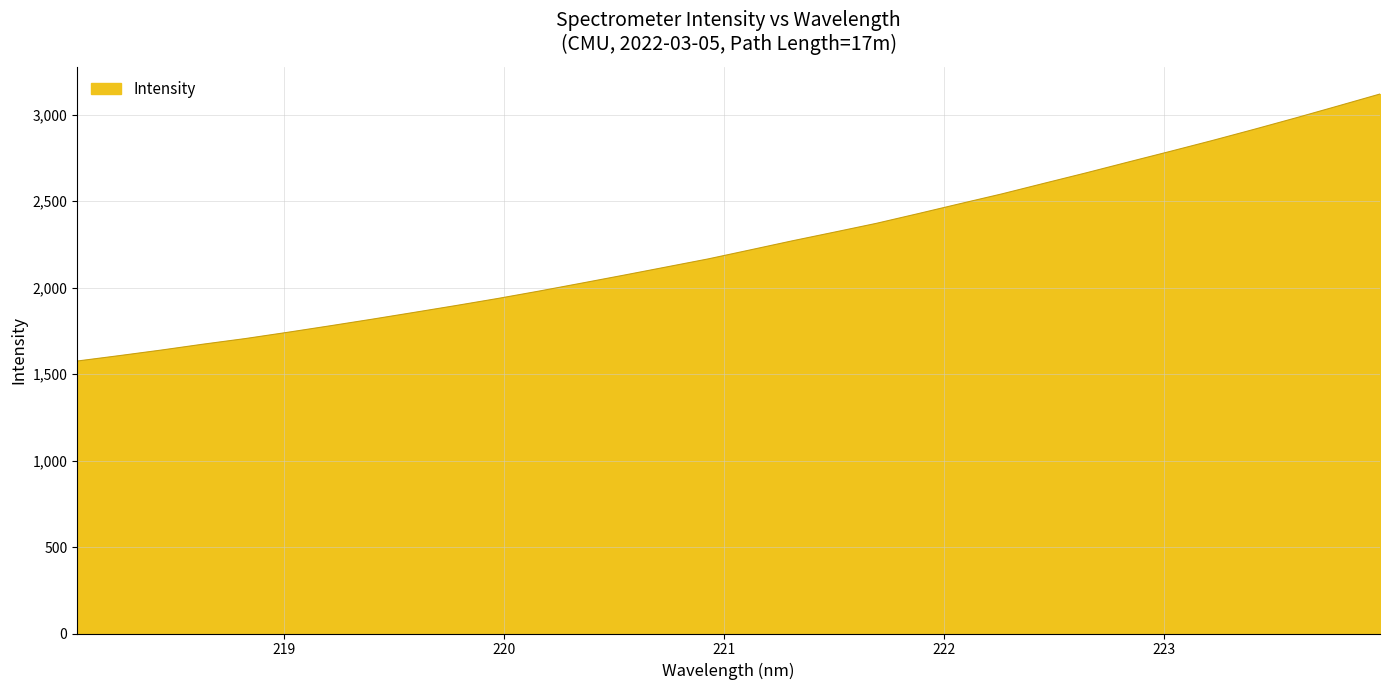

What is the greatest value displayed?

3118.8